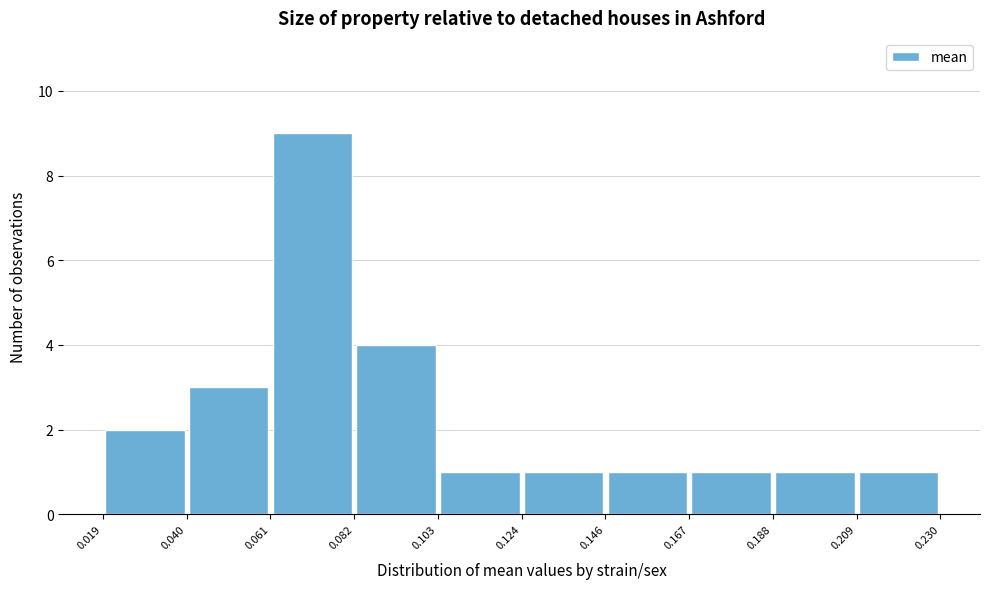

Over which range of the x-axis is the bar tallest?

0.061 to 0.082